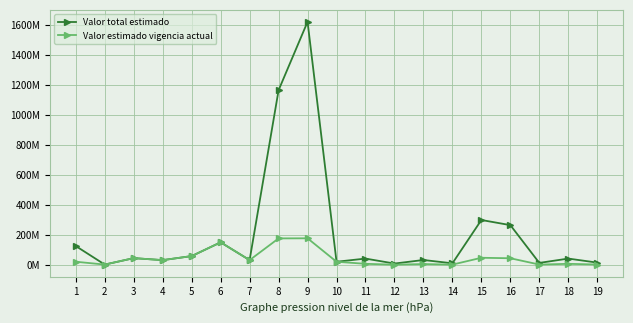

Which category has the lowest value in the Valor estimado vigencia actual series?

12